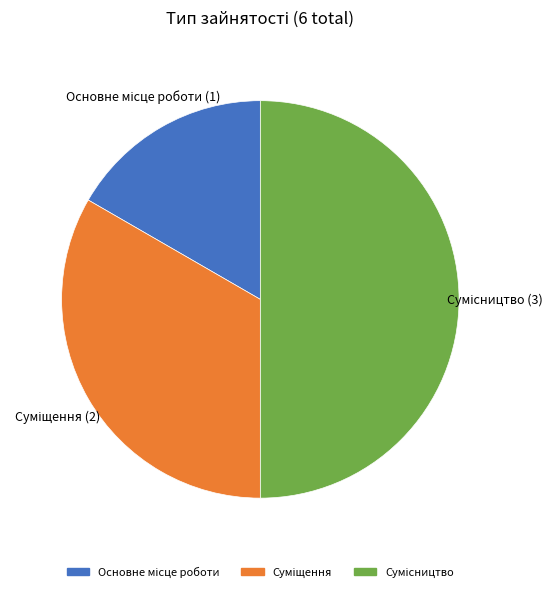

Is there any slice that represents more than half of the pie?

No